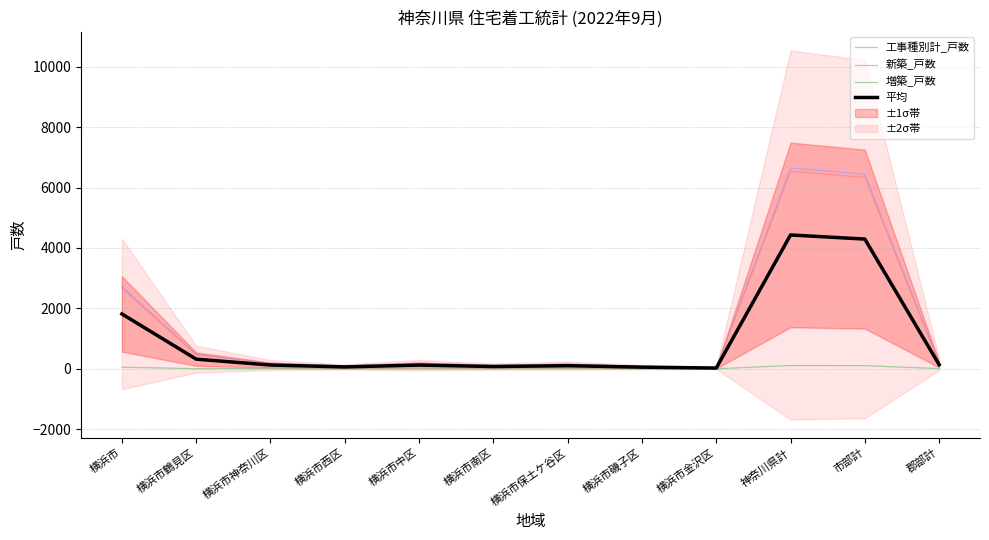

Reading right to left, extract all data points from this chart.

工事種別計_戸数: 205.0	6442.0	6647.0	37.0	82.0	154.0	112.0	185.0	93.0	186.0	479.0	2724.0
新築_戸数: 200.0	6338.0	6538.0	37.0	79.0	148.0	111.0	185.0	92.0	180.0	475.0	2672.0
増築_戸数: 5.0	104.0	109.0	0.0	3.0	6.0	1.0	0.0	1.0	6.0	4.0	52.0
平均: 136.7	4294.7	4431.3	24.7	54.7	102.7	74.7	123.3	62.0	124.0	319.3	1816.0